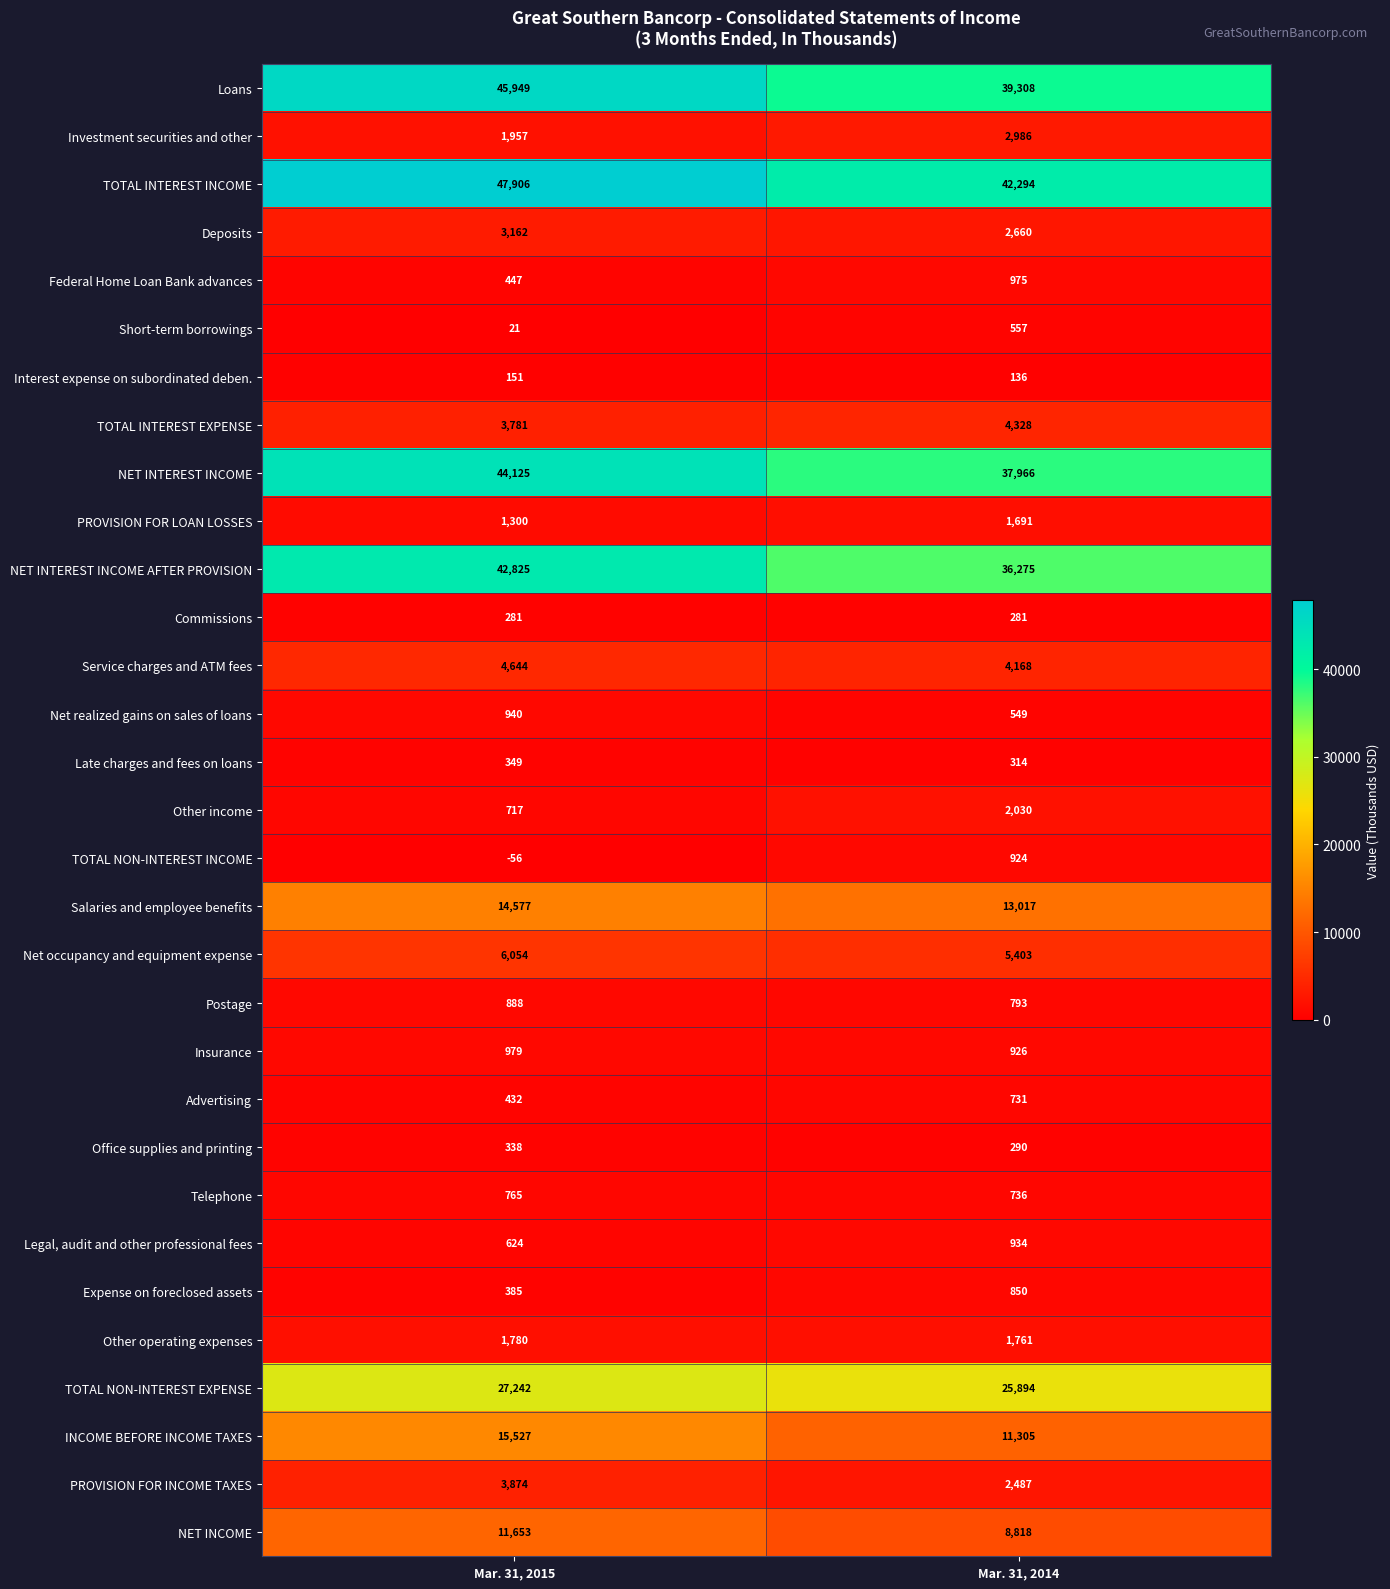

Rank the series at Mar. 31, 2014 from highest to lowest value.

TOTAL INTEREST INCOME, Loans, NET INTEREST INCOME, NET INTEREST INCOME AFTER PROVISION, TOTAL NON-INTEREST EXPENSE, Salaries and employee benefits, INCOME BEFORE INCOME TAXES, NET INCOME, Net occupancy and equipment expense, TOTAL INTEREST EXPENSE, Service charges and ATM fees, Investment securities and other, Deposits, PROVISION FOR INCOME TAXES, Other income, Other operating expenses, PROVISION FOR LOAN LOSSES, Federal Home Loan Bank advances, Legal, audit and other professional fees, Insurance, TOTAL NON-INTEREST INCOME, Expense on foreclosed assets, Postage, Telephone, Advertising, Short-term borrowings, Net realized gains on sales of loans, Late charges and fees on loans, Office supplies and printing, Commissions, Interest expense on subordinated deben.